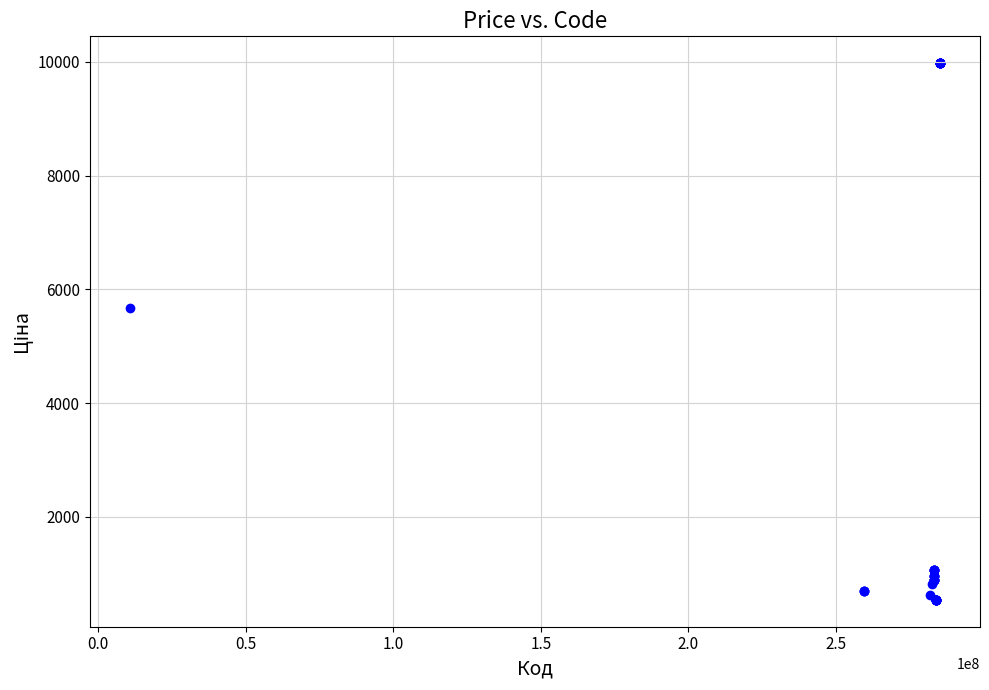

What Y value in the scatter plot is closest to 5256?

5673.8